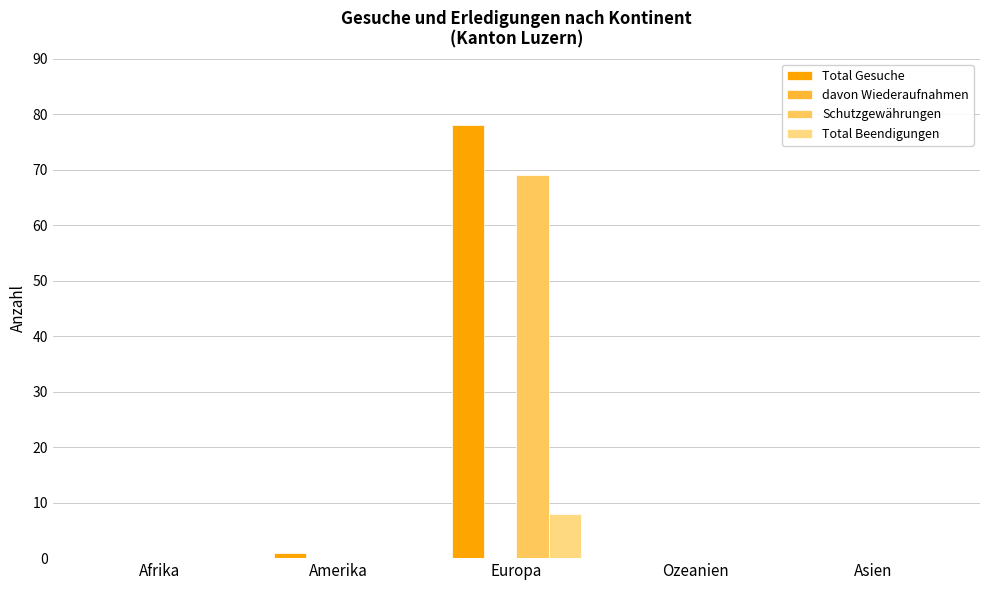

At which label does Total Gesuche reach its peak?

Europa